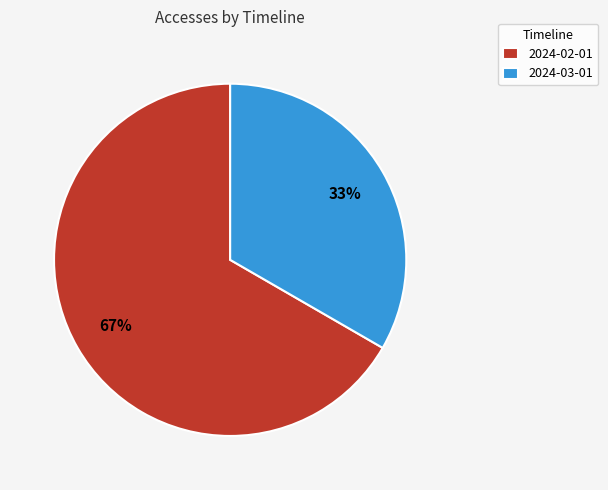

What percentage is the 2024-02-01 slice, to the nearest percent?

67%